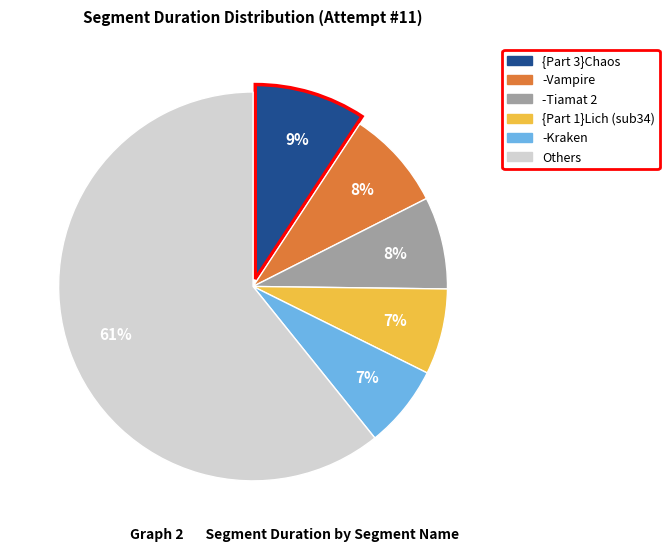

Is there any slice that represents more than half of the pie?

Yes